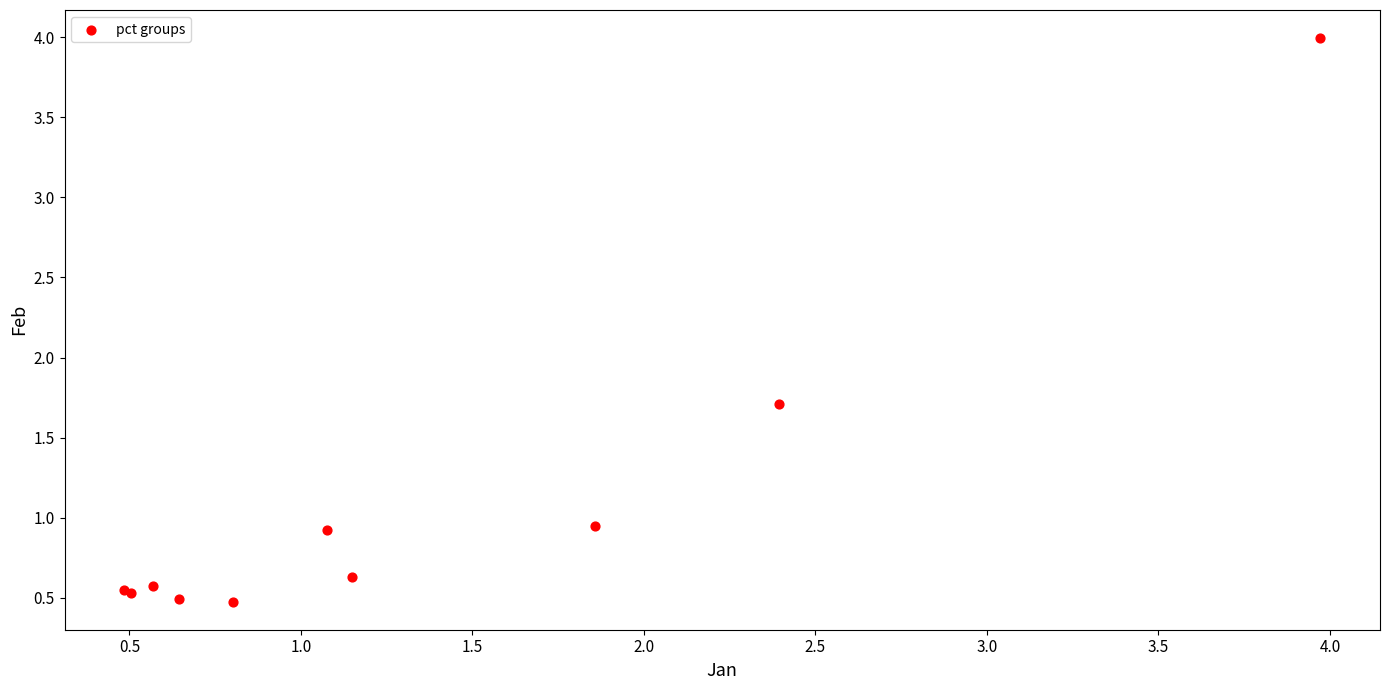

What Y value in the scatter plot is closest to 2?

1.7